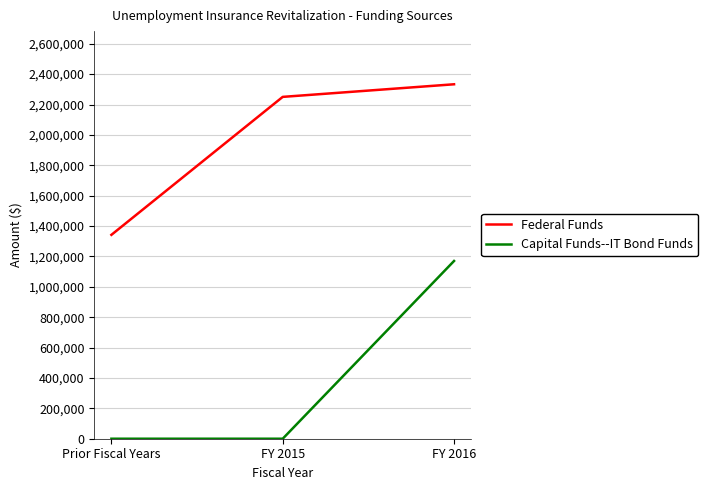

Reading left to right, list all the values displayed in this chart.

Federal Funds: 1342065	2250207	2333158
Capital Funds--IT Bond Funds: 0	0	1170000